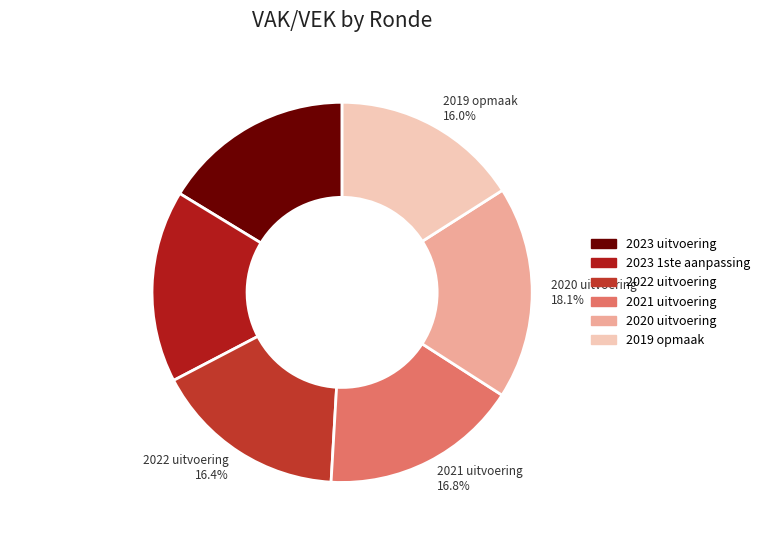

Is there any slice that represents more than half of the pie?

No